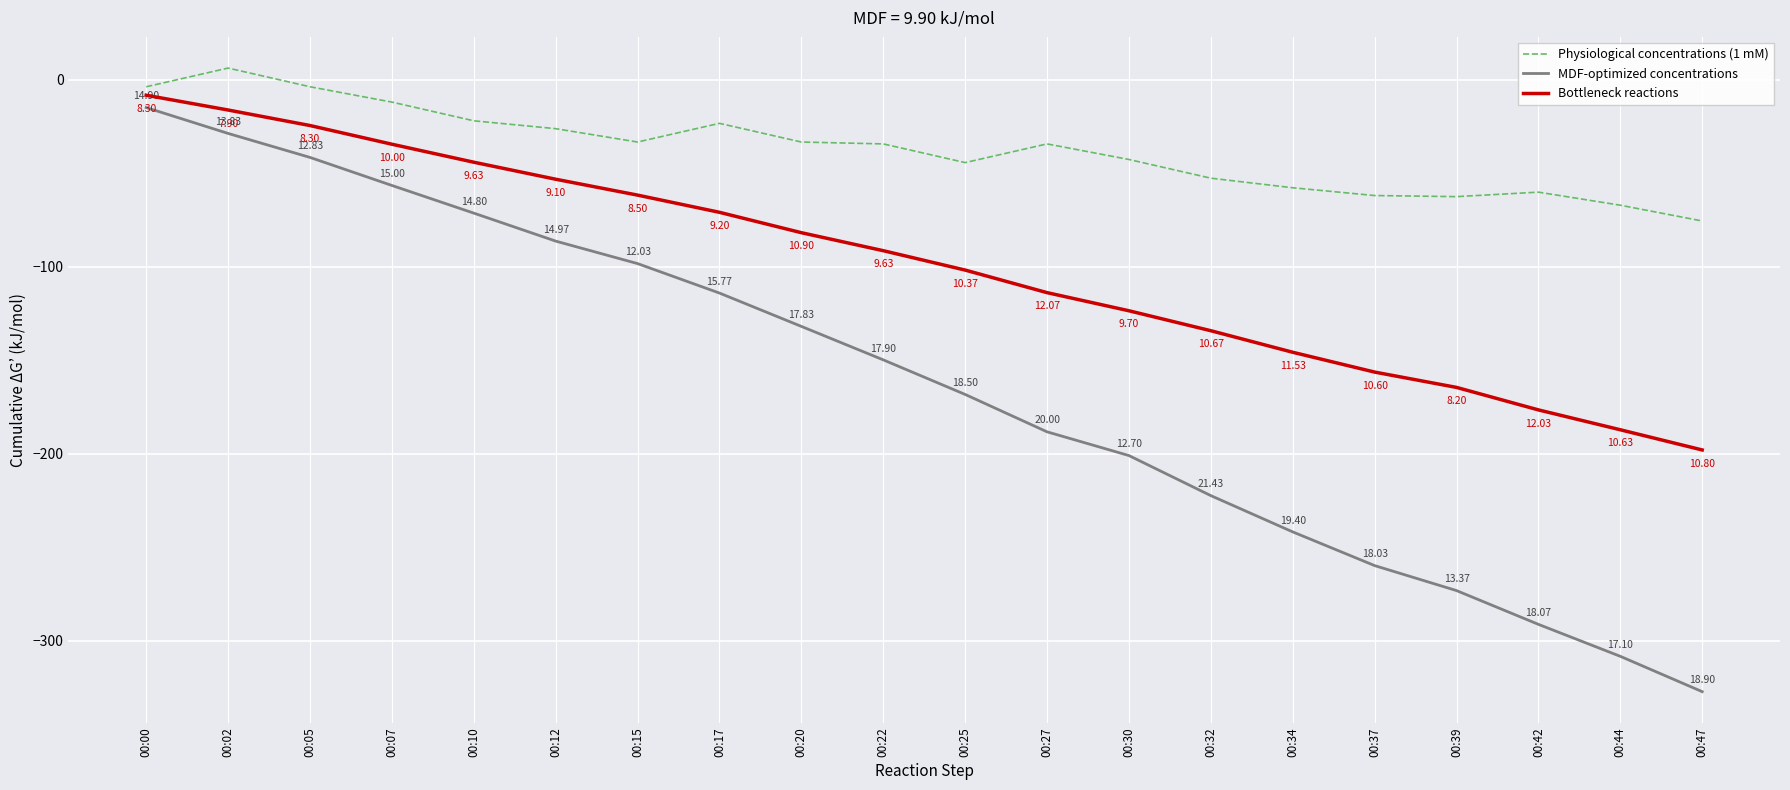

What is the minimum value for Bottleneck reactions?

-198.1